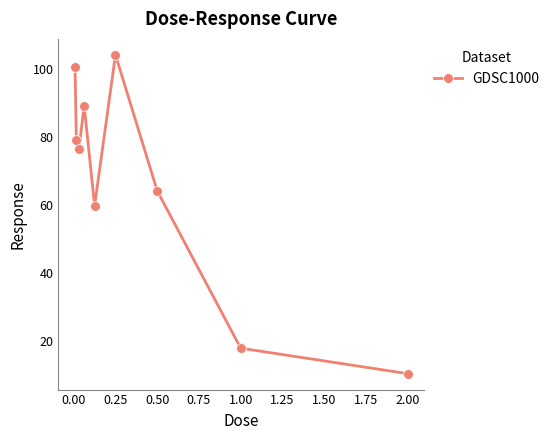

What is the smallest value displayed?

10.3